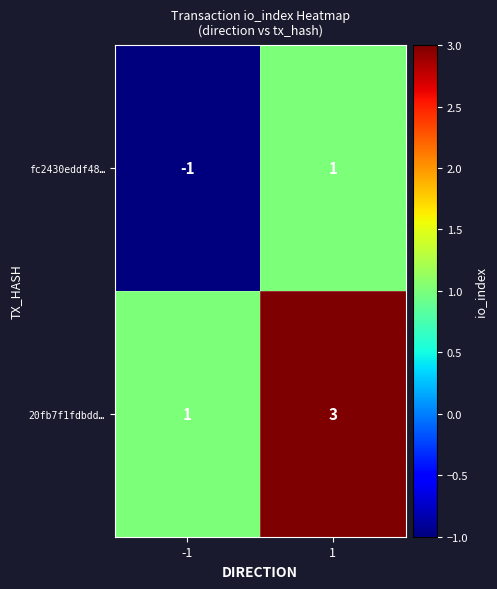

How many categories are shown in the chart?

2